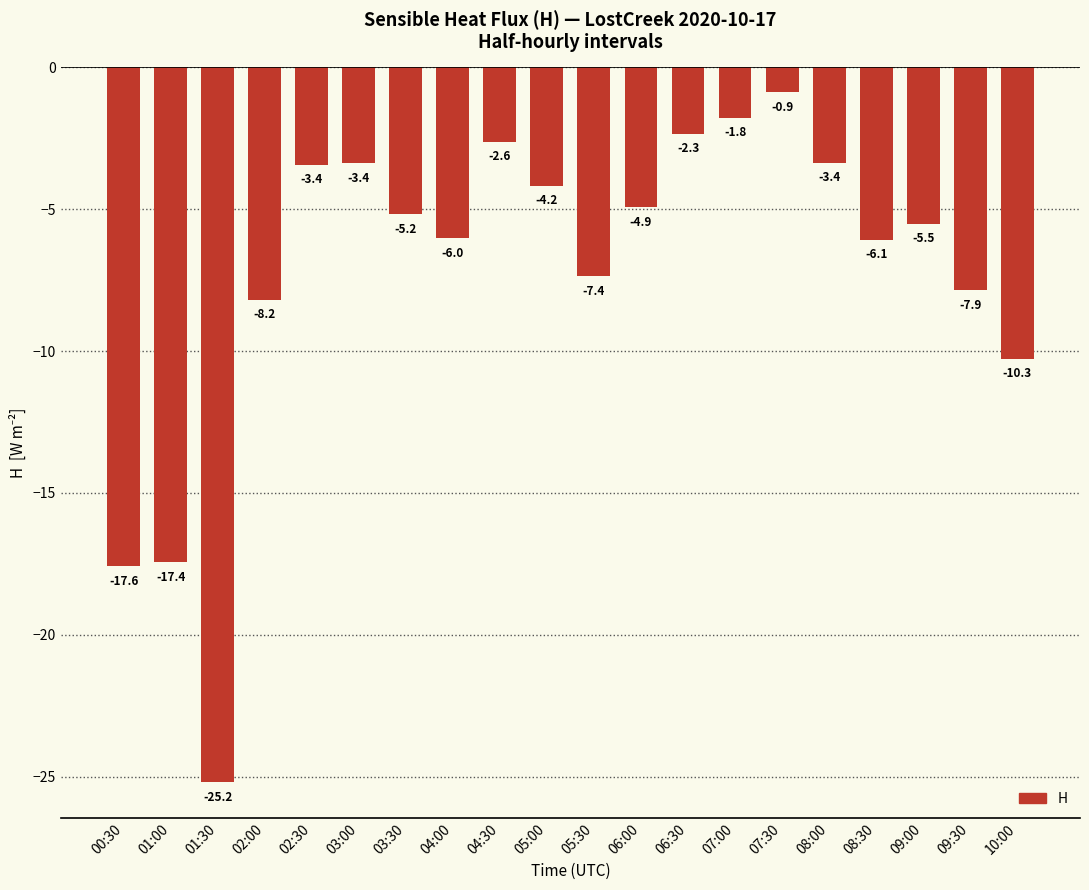

The chart shows a value of -7.4 at 05:30. True or false?

True